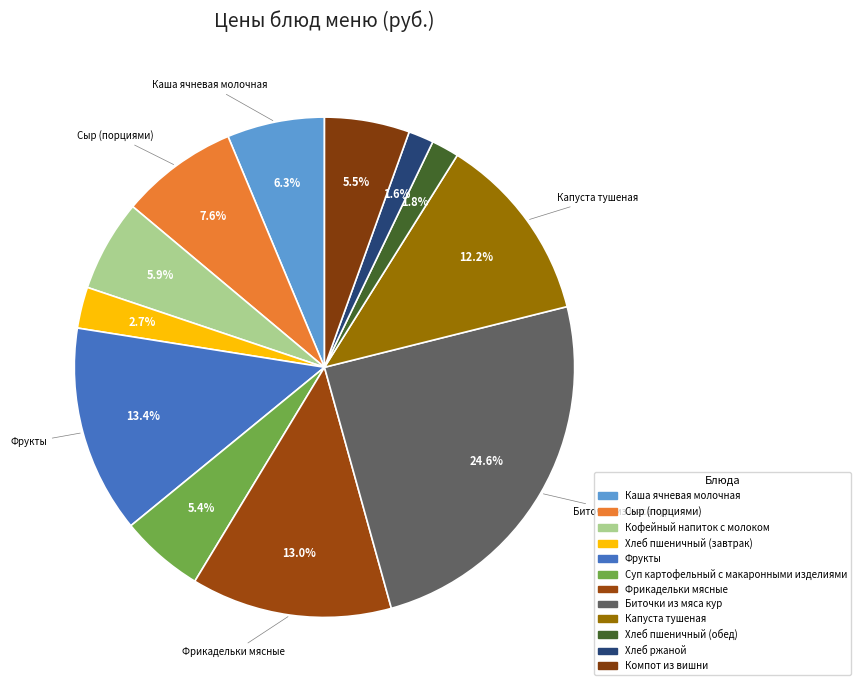

Rank the categories by value from highest to lowest.

Биточки из мяса кур, Фрукты, Фрикадельки мясные, Капуста тушеная, Сыр (порциями), Каша ячневая молочная, Кофейный напиток с молоком, Компот из вишни, Суп картофельный с макаронными изделиями, Хлеб пшеничный (завтрак), Хлеб пшеничный (обед), Хлеб ржаной